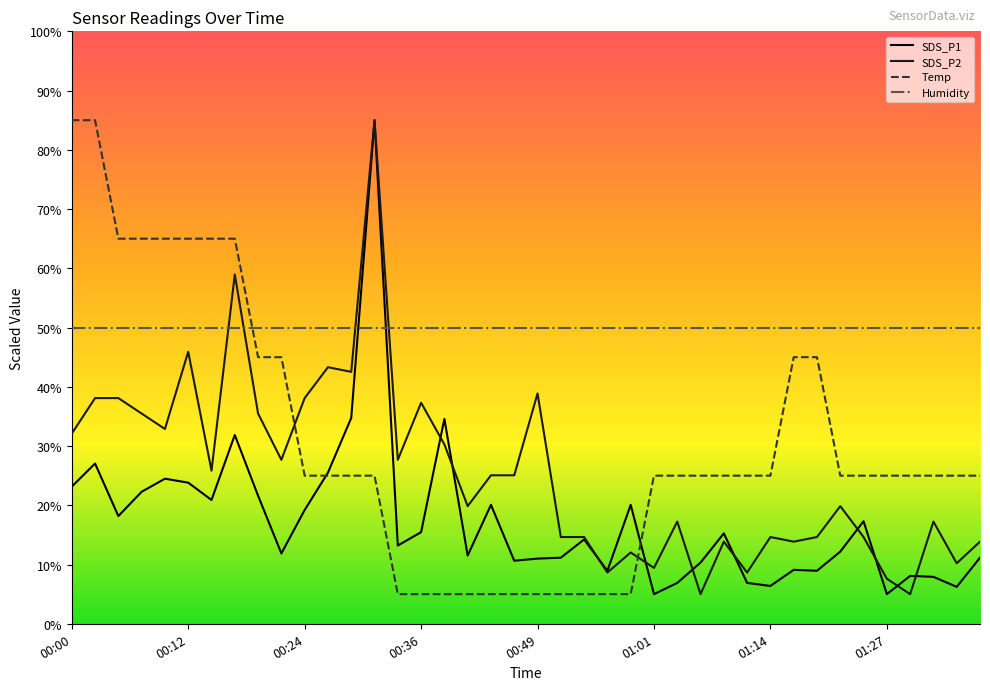

After their last crossing, which series has the higher values: Temp or SDS_P2?

Temp